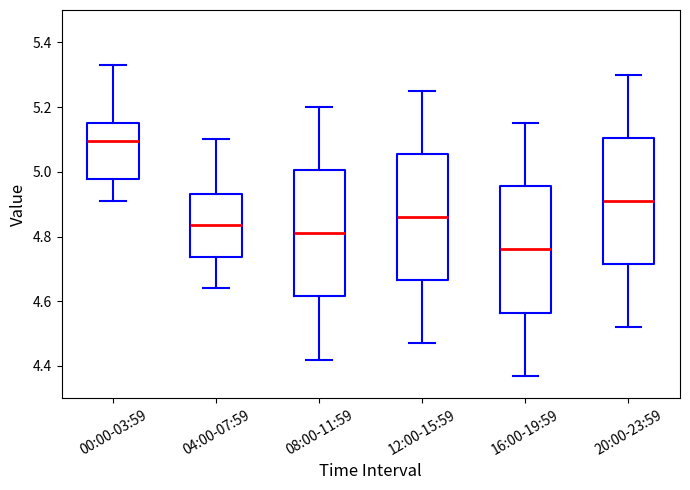

Where is the upper edge of the box for 12:00-15:59 on the y-axis? The values are not printed on the chart, so give them approximately, as read against the axis.

5.06